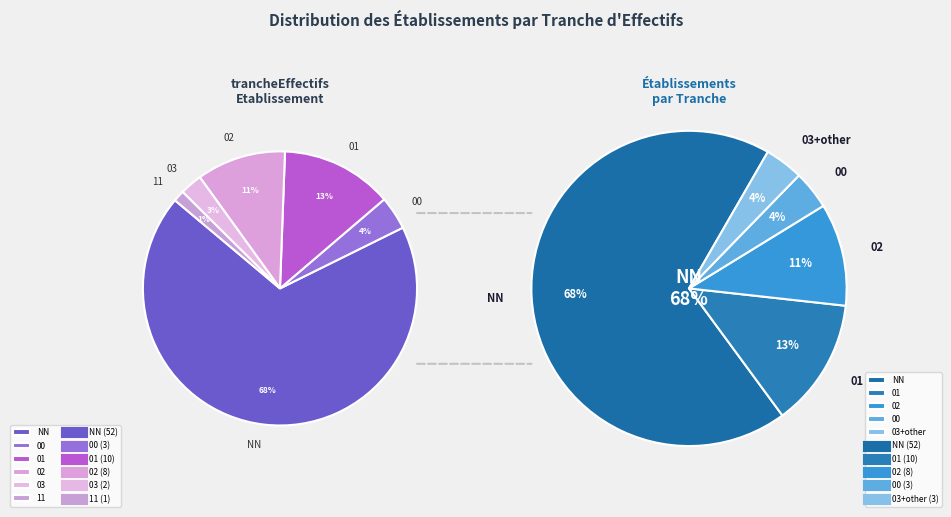

What is the total percentage of 03 and 02?

13.2%